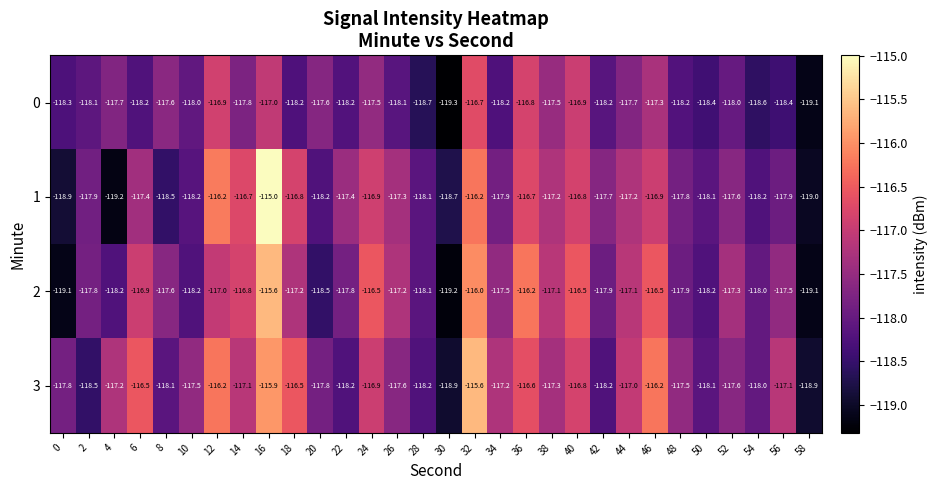

What is the difference between the highest and lowest values at 40?

0.4